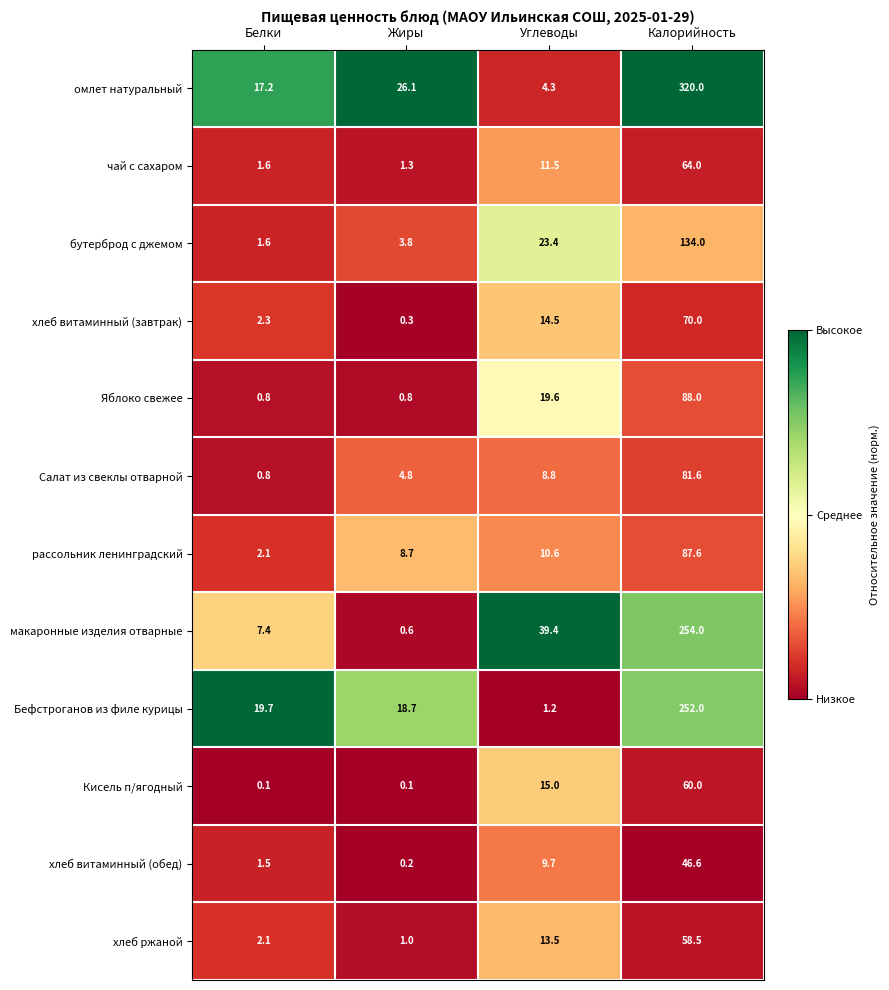

What is the difference between the highest and lowest values at Белки?

19.6